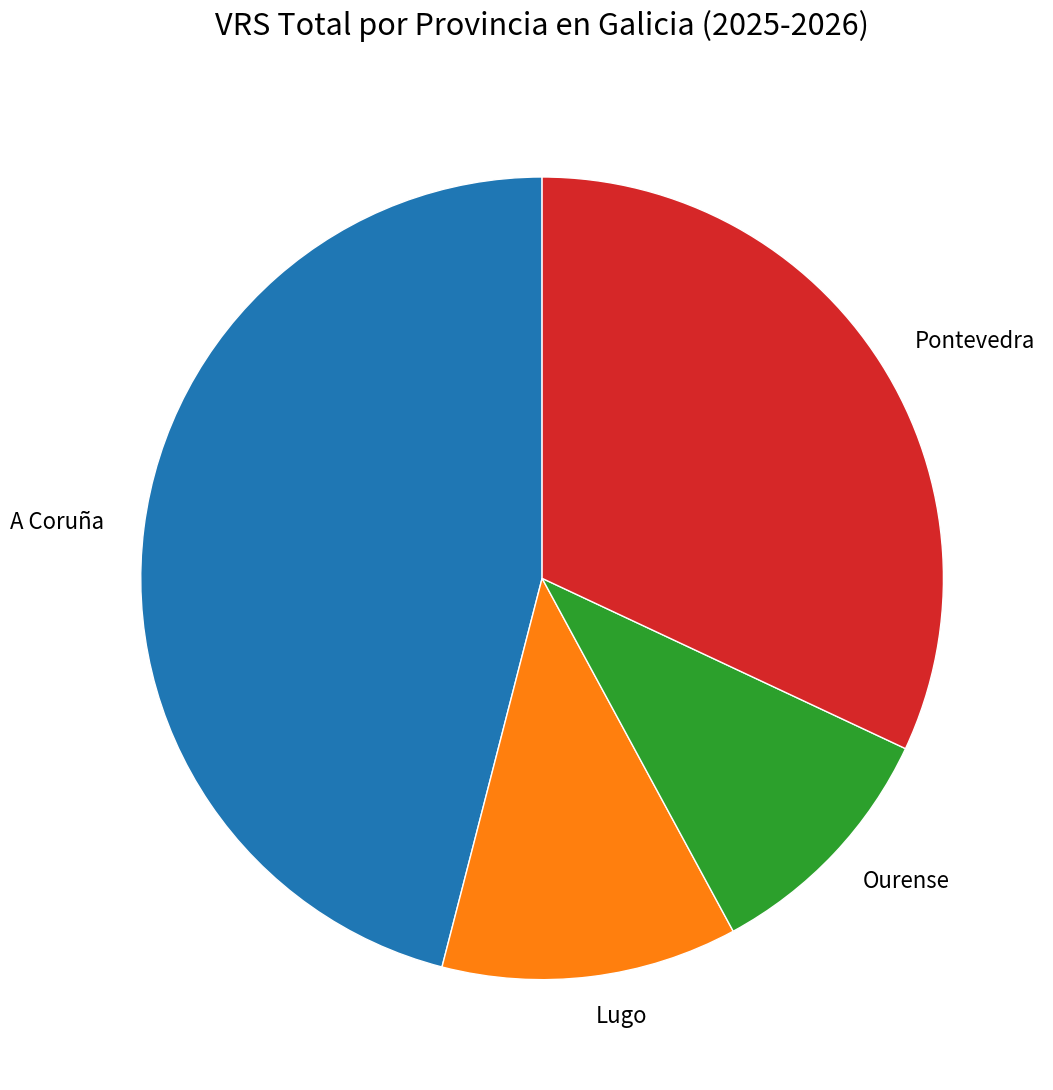

Is the sum of Pontevedra and Ourense greater than half?

No